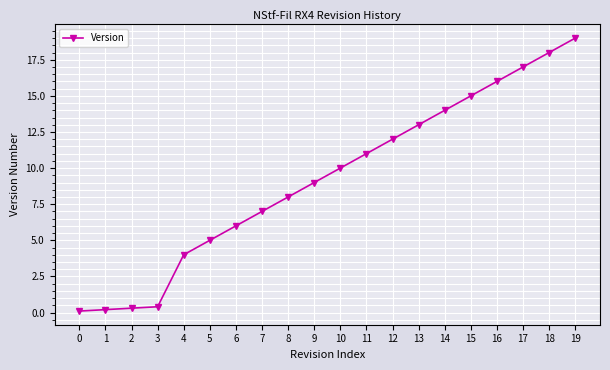

What is the maximum value shown in the chart?

19.0